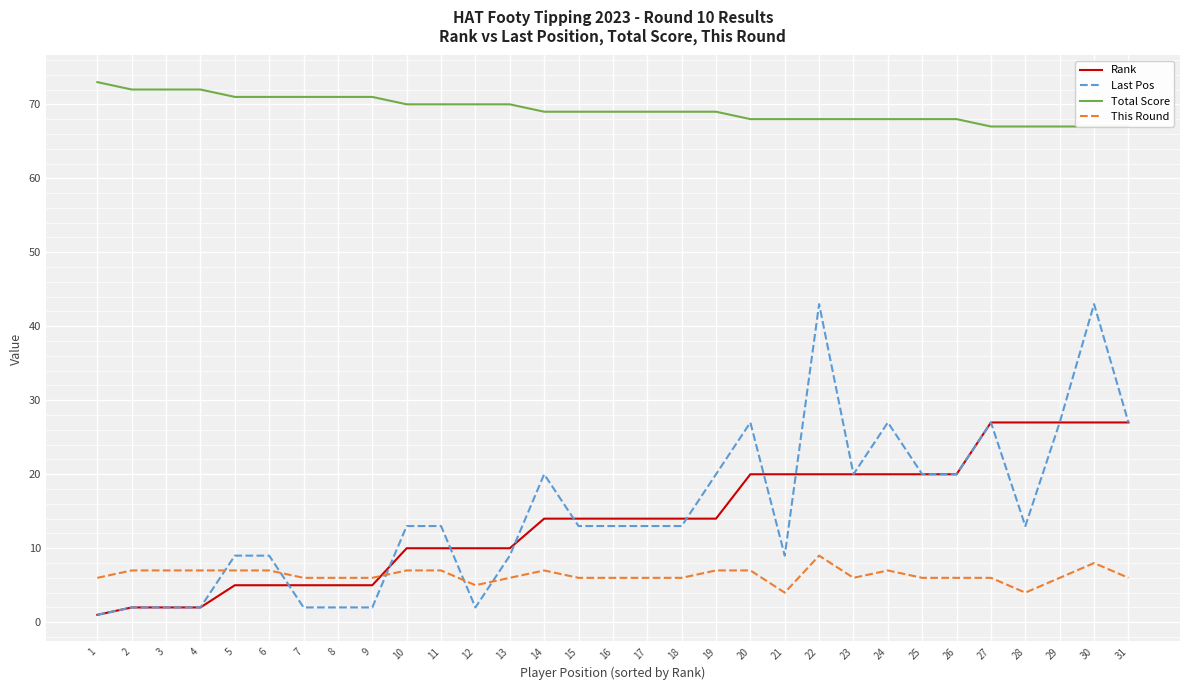

How many values in the Last Pos series exceed 13?

12